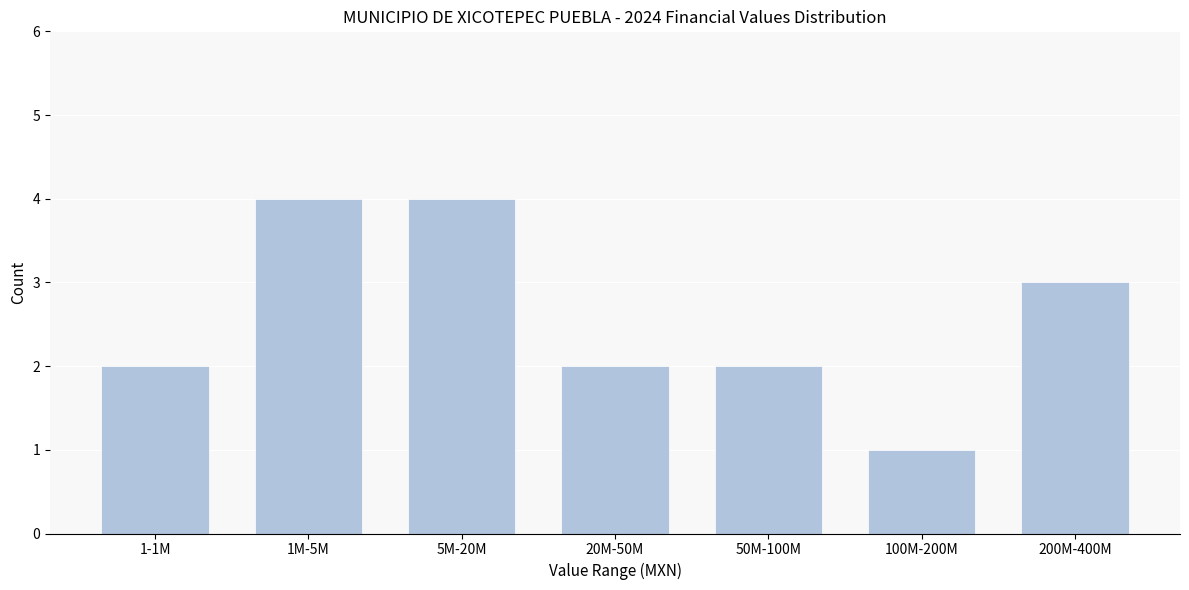

Reading left to right, list all the values displayed in this chart.

2	4	4	2	2	1	3